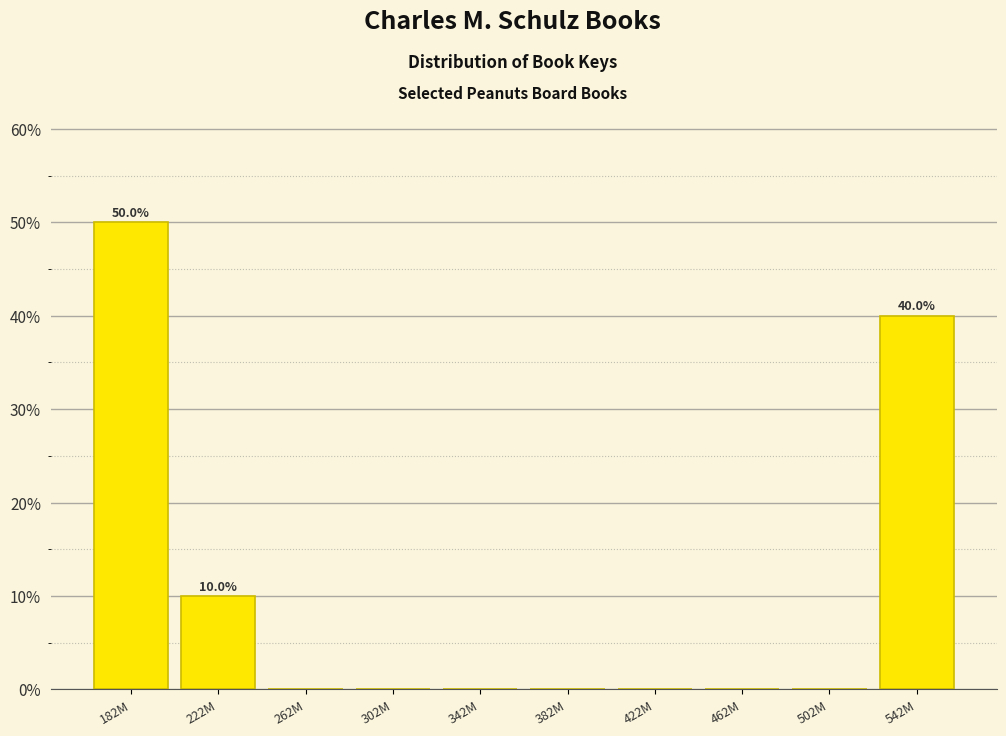

Reading left to right, what are all the values shown in this chart?

182M=50	222M=10	262M=0	302M=0	342M=0	382M=0	422M=0	462M=0	502M=0	542M=40